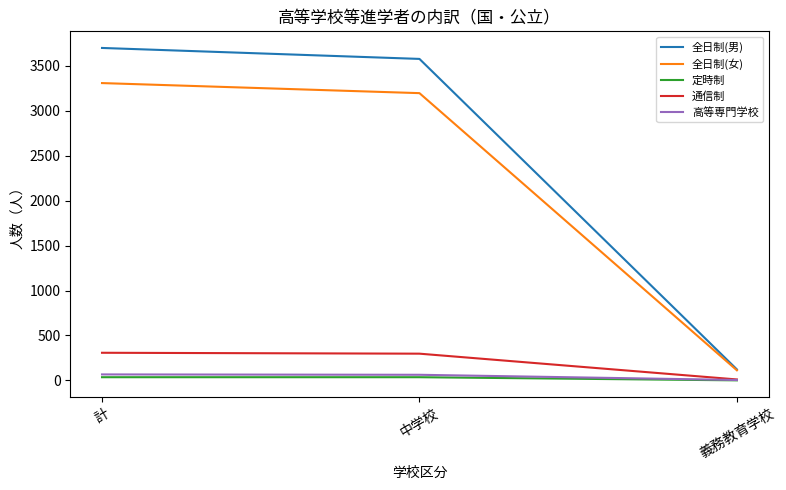

What is the difference between the maximum and minimum values in the 全日制(男) series?

3578